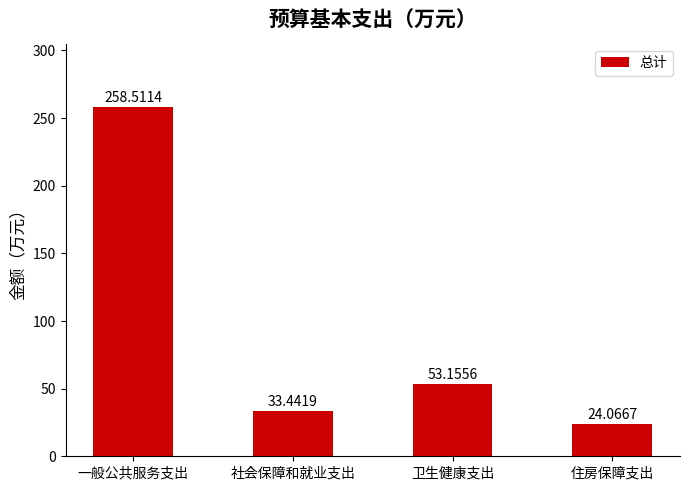

How many values are below 53?

2